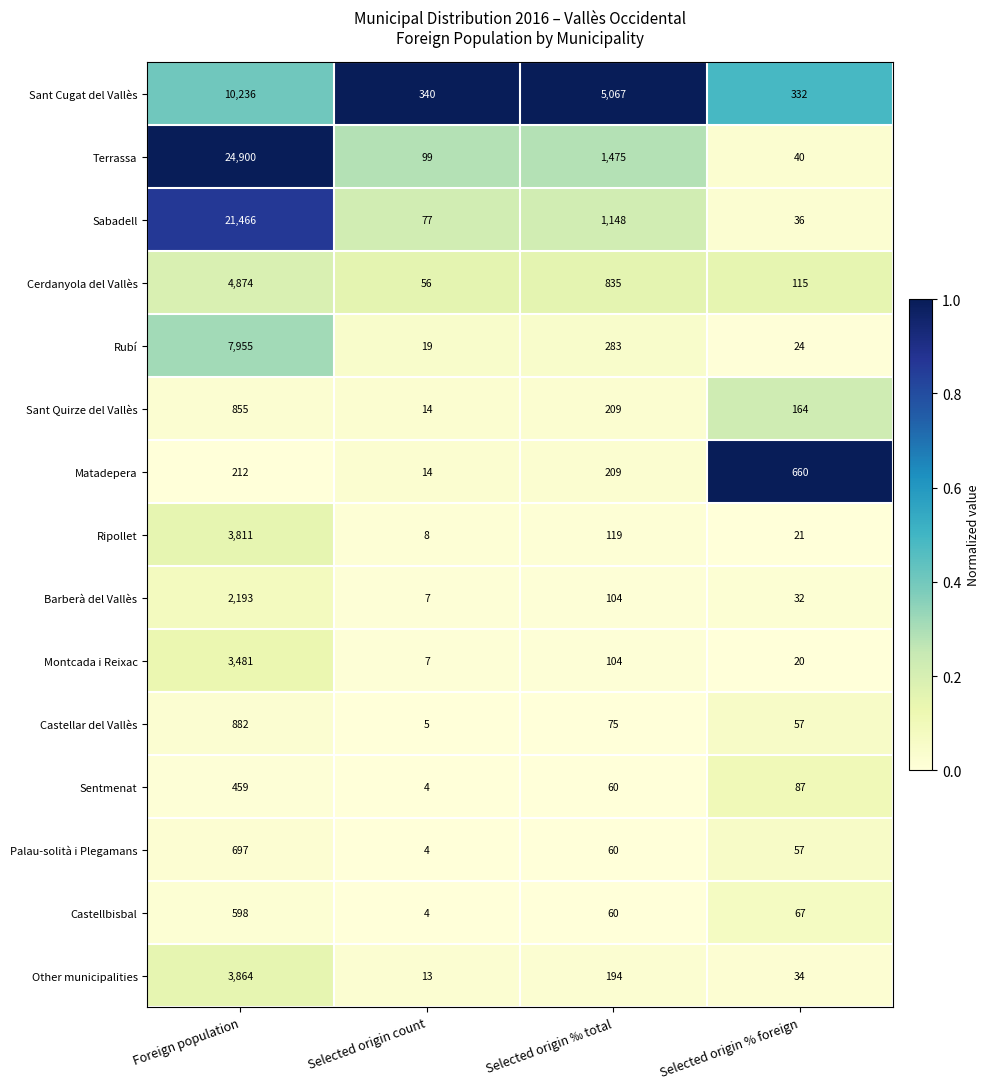

At which category is the sum across all series the highest?

Foreign population